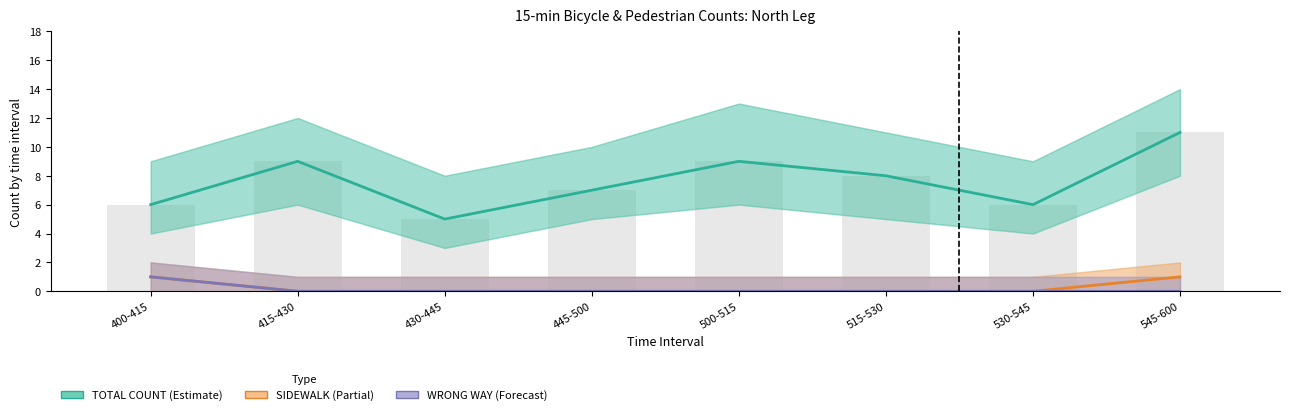

Is the value of WRONG WAY at 515-530 greater than the value of SIDEWALK at 500-515?

No